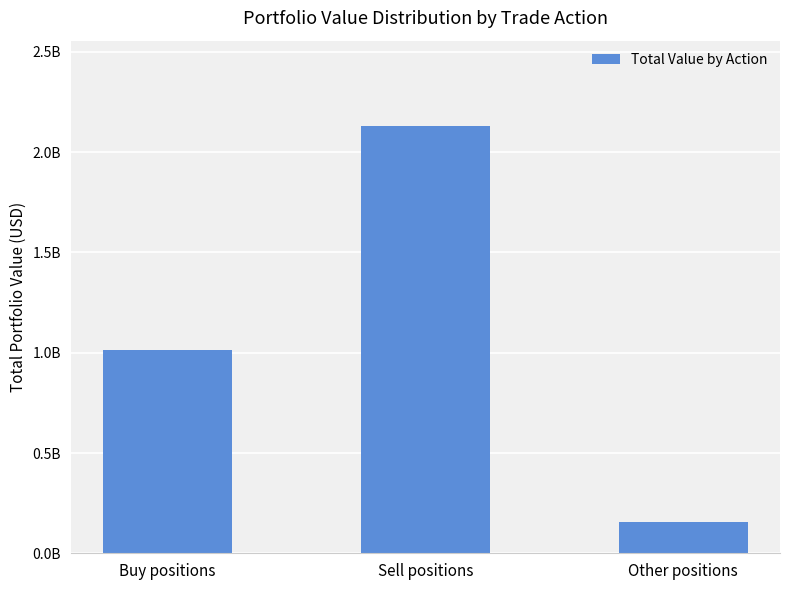

Does the chart contain any negative values?

No